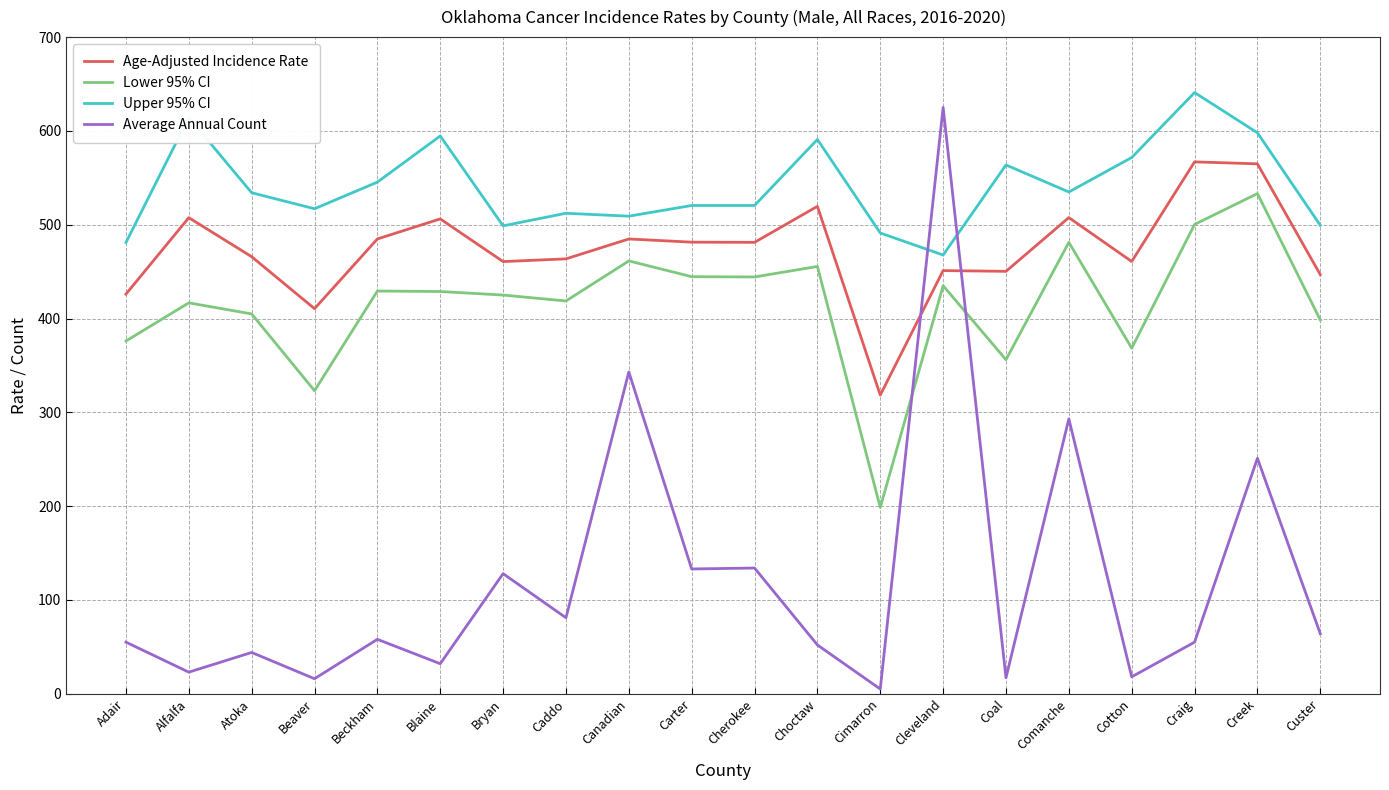

What is the difference between the Upper 95% CI values at Carter and Choctaw?

70.4